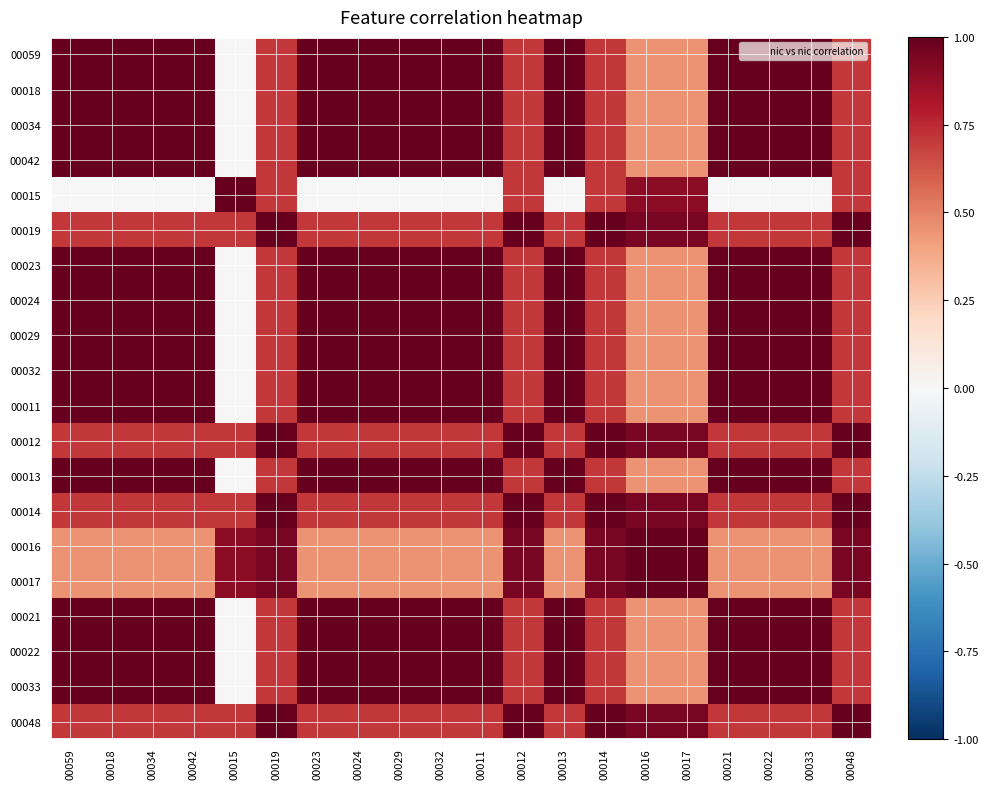

Reading left to right, what are all the values shown in this chart?

00059: 00059=1.0	00018=1.0	00034=1.0	00042=1.0	00015=0.0	00019=0.7	00023=1.0	00024=1.0	00029=1.0	00032=1.0	00011=1.0	00012=0.7	00013=1.0	00014=0.7	00016=0.4	00017=0.4	00021=1.0	00022=1.0	00033=1.0	00048=0.7
00018: 00059=1.0	00018=1.0	00034=1.0	00042=1.0	00015=0.0	00019=0.7	00023=1.0	00024=1.0	00029=1.0	00032=1.0	00011=1.0	00012=0.7	00013=1.0	00014=0.7	00016=0.4	00017=0.4	00021=1.0	00022=1.0	00033=1.0	00048=0.7
00034: 00059=1.0	00018=1.0	00034=1.0	00042=1.0	00015=0.0	00019=0.7	00023=1.0	00024=1.0	00029=1.0	00032=1.0	00011=1.0	00012=0.7	00013=1.0	00014=0.7	00016=0.4	00017=0.4	00021=1.0	00022=1.0	00033=1.0	00048=0.7
00042: 00059=1.0	00018=1.0	00034=1.0	00042=1.0	00015=0.0	00019=0.7	00023=1.0	00024=1.0	00029=1.0	00032=1.0	00011=1.0	00012=0.7	00013=1.0	00014=0.7	00016=0.4	00017=0.4	00021=1.0	00022=1.0	00033=1.0	00048=0.7
00015: 00059=0.0	00018=0.0	00034=0.0	00042=0.0	00015=1.0	00019=0.7	00023=0.0	00024=0.0	00029=0.0	00032=0.0	00011=0.0	00012=0.7	00013=0.0	00014=0.7	00016=0.9	00017=0.9	00021=0.0	00022=0.0	00033=0.0	00048=0.7
00019: 00059=0.7	00018=0.7	00034=0.7	00042=0.7	00015=0.7	00019=1.0	00023=0.7	00024=0.7	00029=0.7	00032=0.7	00011=0.7	00012=1.0	00013=0.7	00014=1.0	00016=0.9	00017=0.9	00021=0.7	00022=0.7	00033=0.7	00048=1.0
00023: 00059=1.0	00018=1.0	00034=1.0	00042=1.0	00015=0.0	00019=0.7	00023=1.0	00024=1.0	00029=1.0	00032=1.0	00011=1.0	00012=0.7	00013=1.0	00014=0.7	00016=0.4	00017=0.4	00021=1.0	00022=1.0	00033=1.0	00048=0.7
00024: 00059=1.0	00018=1.0	00034=1.0	00042=1.0	00015=0.0	00019=0.7	00023=1.0	00024=1.0	00029=1.0	00032=1.0	00011=1.0	00012=0.7	00013=1.0	00014=0.7	00016=0.4	00017=0.4	00021=1.0	00022=1.0	00033=1.0	00048=0.7
00029: 00059=1.0	00018=1.0	00034=1.0	00042=1.0	00015=0.0	00019=0.7	00023=1.0	00024=1.0	00029=1.0	00032=1.0	00011=1.0	00012=0.7	00013=1.0	00014=0.7	00016=0.4	00017=0.4	00021=1.0	00022=1.0	00033=1.0	00048=0.7
00032: 00059=1.0	00018=1.0	00034=1.0	00042=1.0	00015=0.0	00019=0.7	00023=1.0	00024=1.0	00029=1.0	00032=1.0	00011=1.0	00012=0.7	00013=1.0	00014=0.7	00016=0.4	00017=0.4	00021=1.0	00022=1.0	00033=1.0	00048=0.7
00011: 00059=1.0	00018=1.0	00034=1.0	00042=1.0	00015=0.0	00019=0.7	00023=1.0	00024=1.0	00029=1.0	00032=1.0	00011=1.0	00012=0.7	00013=1.0	00014=0.7	00016=0.4	00017=0.4	00021=1.0	00022=1.0	00033=1.0	00048=0.7
00012: 00059=0.7	00018=0.7	00034=0.7	00042=0.7	00015=0.7	00019=1.0	00023=0.7	00024=0.7	00029=0.7	00032=0.7	00011=0.7	00012=1.0	00013=0.7	00014=1.0	00016=0.9	00017=0.9	00021=0.7	00022=0.7	00033=0.7	00048=1.0
00013: 00059=1.0	00018=1.0	00034=1.0	00042=1.0	00015=0.0	00019=0.7	00023=1.0	00024=1.0	00029=1.0	00032=1.0	00011=1.0	00012=0.7	00013=1.0	00014=0.7	00016=0.4	00017=0.4	00021=1.0	00022=1.0	00033=1.0	00048=0.7
00014: 00059=0.7	00018=0.7	00034=0.7	00042=0.7	00015=0.7	00019=1.0	00023=0.7	00024=0.7	00029=0.7	00032=0.7	00011=0.7	00012=1.0	00013=0.7	00014=1.0	00016=0.9	00017=0.9	00021=0.7	00022=0.7	00033=0.7	00048=1.0
00016: 00059=0.4	00018=0.4	00034=0.4	00042=0.4	00015=0.9	00019=0.9	00023=0.4	00024=0.4	00029=0.4	00032=0.4	00011=0.4	00012=0.9	00013=0.4	00014=0.9	00016=1.0	00017=1.0	00021=0.4	00022=0.4	00033=0.4	00048=0.9
00017: 00059=0.4	00018=0.4	00034=0.4	00042=0.4	00015=0.9	00019=0.9	00023=0.4	00024=0.4	00029=0.4	00032=0.4	00011=0.4	00012=0.9	00013=0.4	00014=0.9	00016=1.0	00017=1.0	00021=0.4	00022=0.4	00033=0.4	00048=0.9
00021: 00059=1.0	00018=1.0	00034=1.0	00042=1.0	00015=0.0	00019=0.7	00023=1.0	00024=1.0	00029=1.0	00032=1.0	00011=1.0	00012=0.7	00013=1.0	00014=0.7	00016=0.4	00017=0.4	00021=1.0	00022=1.0	00033=1.0	00048=0.7
00022: 00059=1.0	00018=1.0	00034=1.0	00042=1.0	00015=0.0	00019=0.7	00023=1.0	00024=1.0	00029=1.0	00032=1.0	00011=1.0	00012=0.7	00013=1.0	00014=0.7	00016=0.4	00017=0.4	00021=1.0	00022=1.0	00033=1.0	00048=0.7
00033: 00059=1.0	00018=1.0	00034=1.0	00042=1.0	00015=0.0	00019=0.7	00023=1.0	00024=1.0	00029=1.0	00032=1.0	00011=1.0	00012=0.7	00013=1.0	00014=0.7	00016=0.4	00017=0.4	00021=1.0	00022=1.0	00033=1.0	00048=0.7
00048: 00059=0.7	00018=0.7	00034=0.7	00042=0.7	00015=0.7	00019=1.0	00023=0.7	00024=0.7	00029=0.7	00032=0.7	00011=0.7	00012=1.0	00013=0.7	00014=1.0	00016=0.9	00017=0.9	00021=0.7	00022=0.7	00033=0.7	00048=1.0